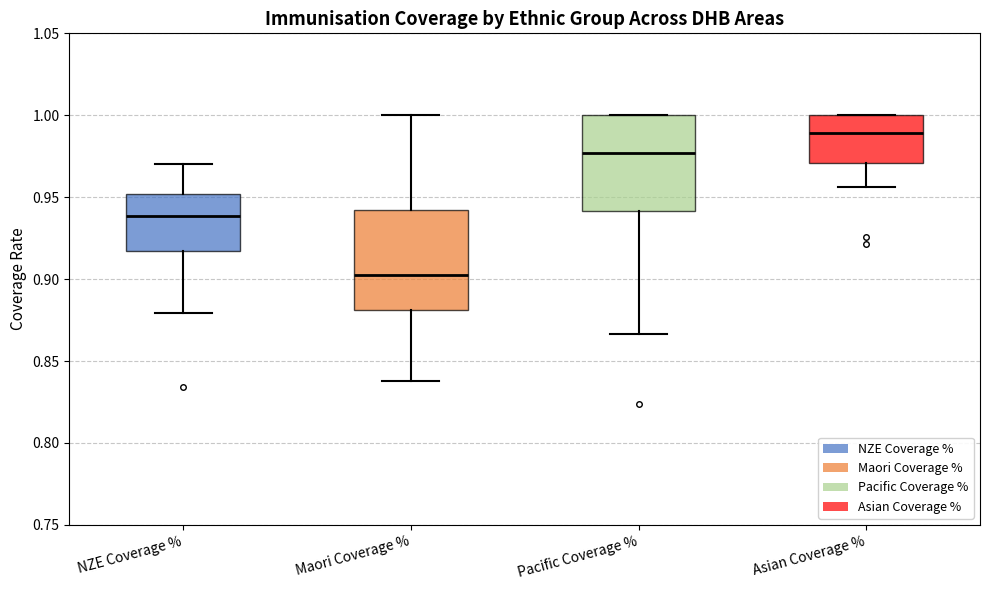

Reading left to right, transcribe this box plot: for each box, give where its median line is, the range the box spans, and where its two whiskers end, as read against the y-axis. The values are not printed on the chart, so give them approximately, as read against the axis.

NZE Coverage %: median 0.940, box 0.915 to 0.950, whiskers 0.880 to 0.970
Maori Coverage %: median 0.905, box 0.880 to 0.940, whiskers 0.840 to 1.000
Pacific Coverage %: median 0.975, box 0.940 to 1.000, whiskers 0.865 to 1.000
Asian Coverage %: median 0.990, box 0.970 to 1.000, whiskers 0.955 to 1.000